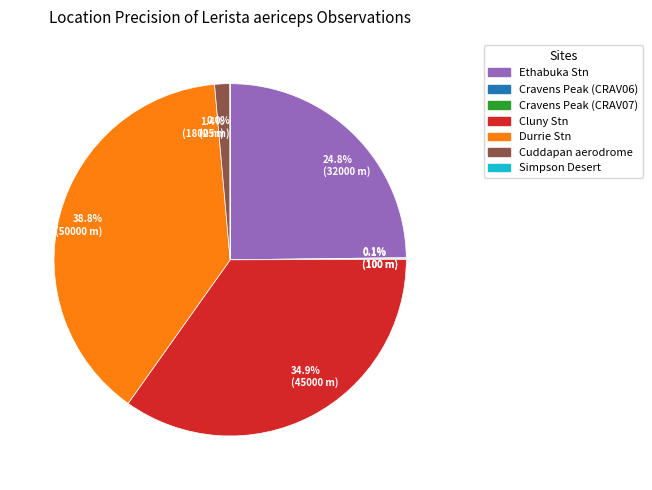

To the nearest percent, what is the combined percentage of Ethabuka Stn and Cluny Stn?

60%